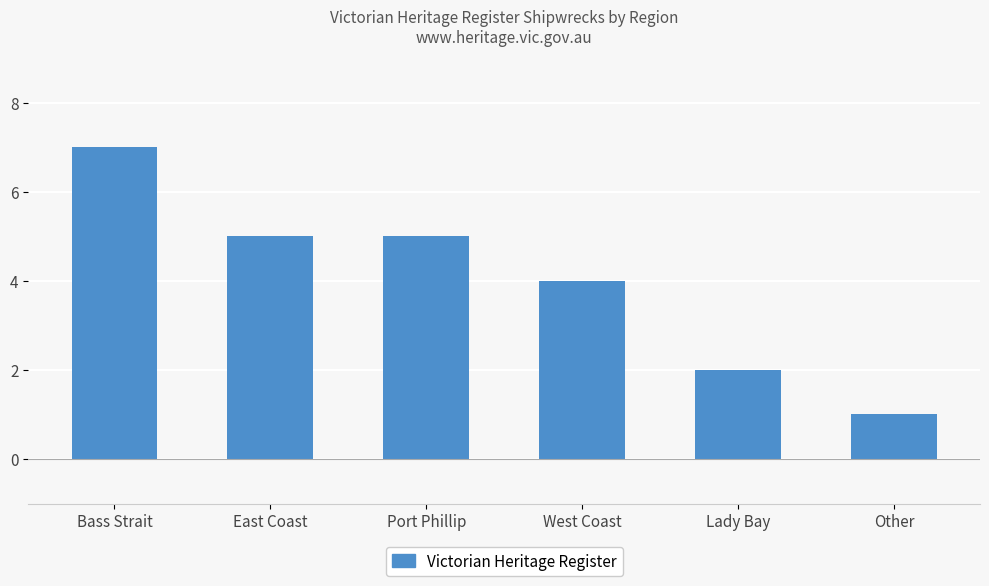

What is the difference between the second highest and minimum values?

4